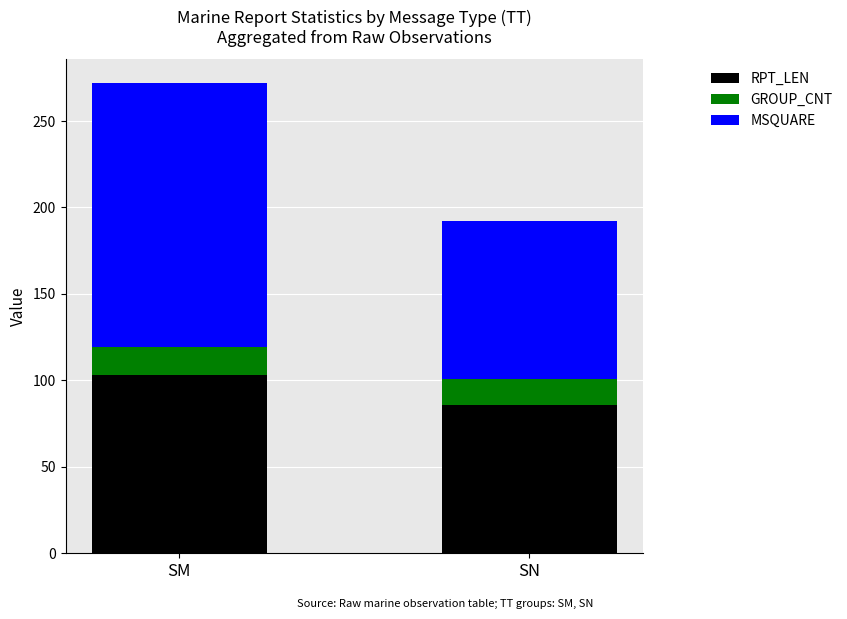

Reading left to right, what are the values for RPT_LEN?

SM=103	SN=86